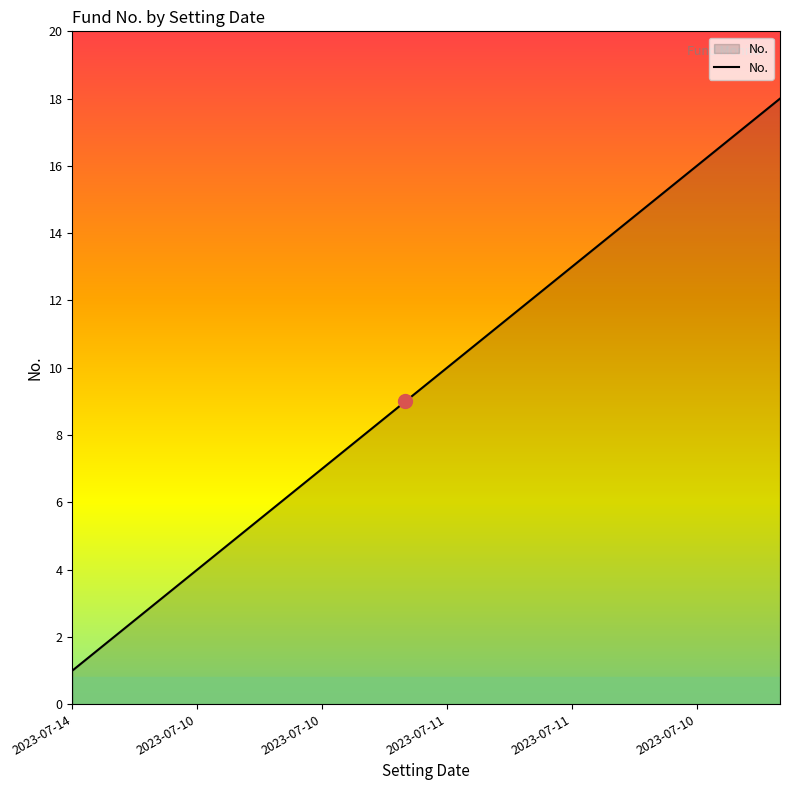

What is the maximum value shown in the chart?

18